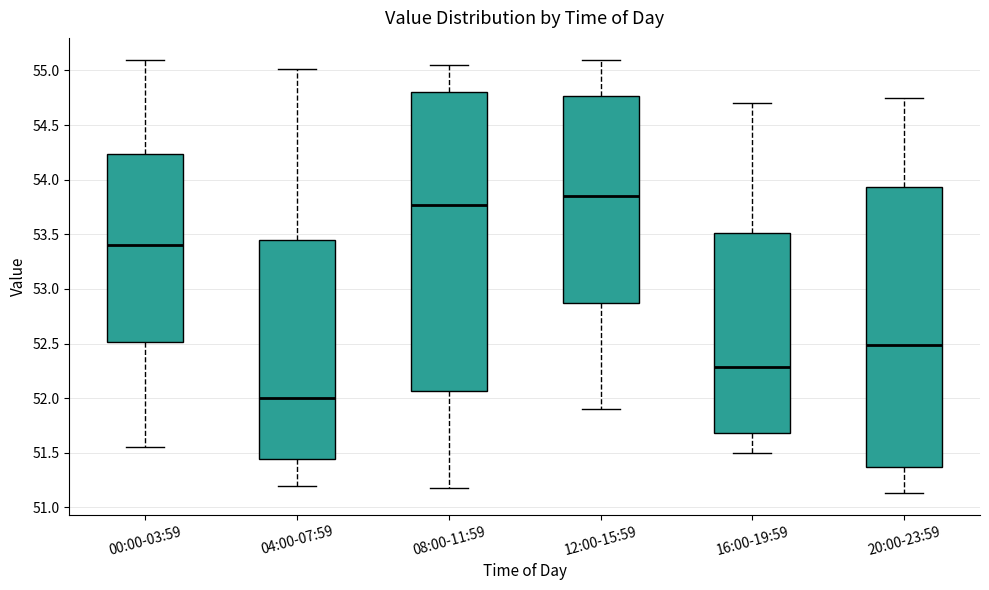

Which box has the highest median line?

12:00-15:59